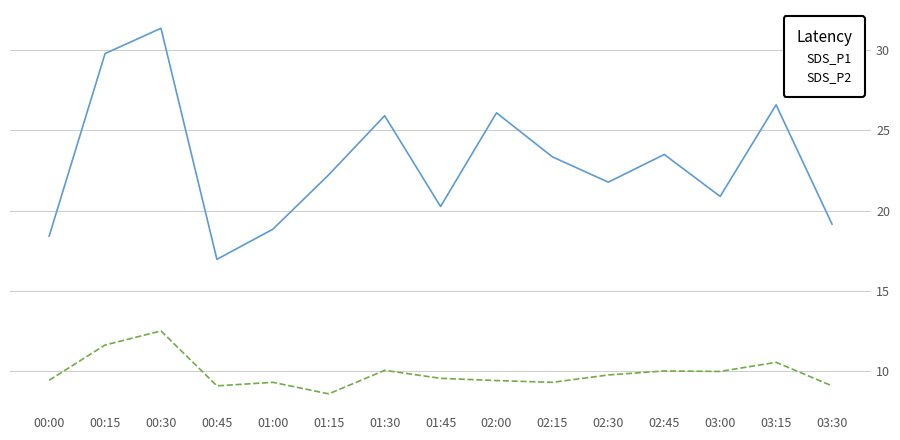

Is it true that SDS_P1 equals 34.5 at 02:30?

False